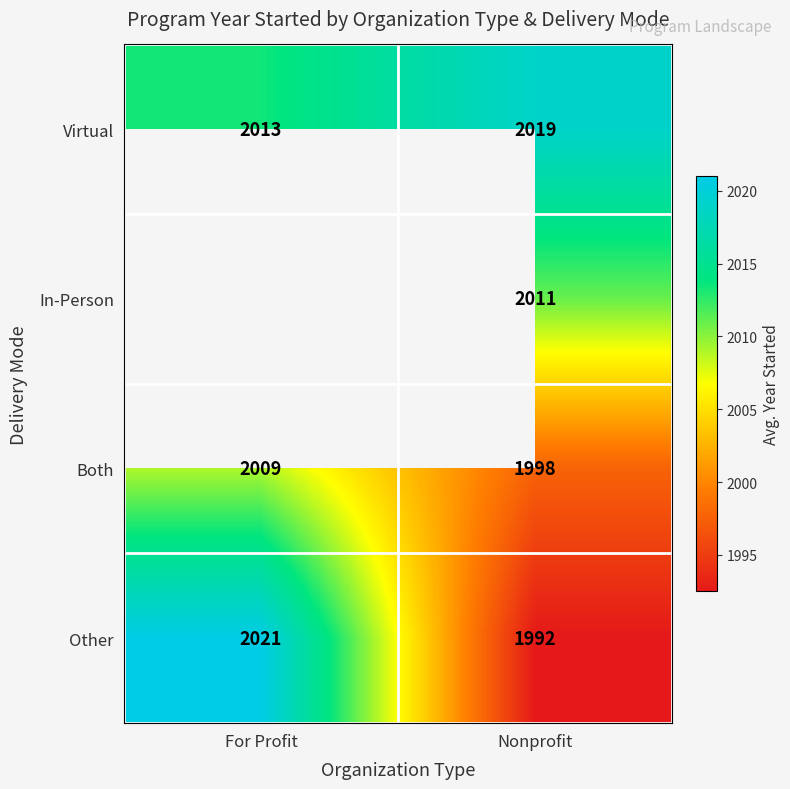

Is it true that Other equals 2021.0 at For Profit?

True